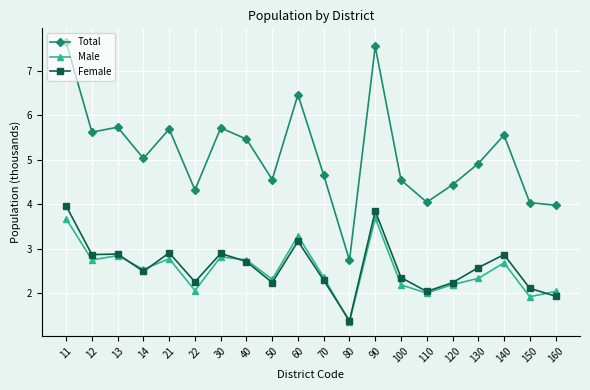

Where is Total nearest to the value 5?

14